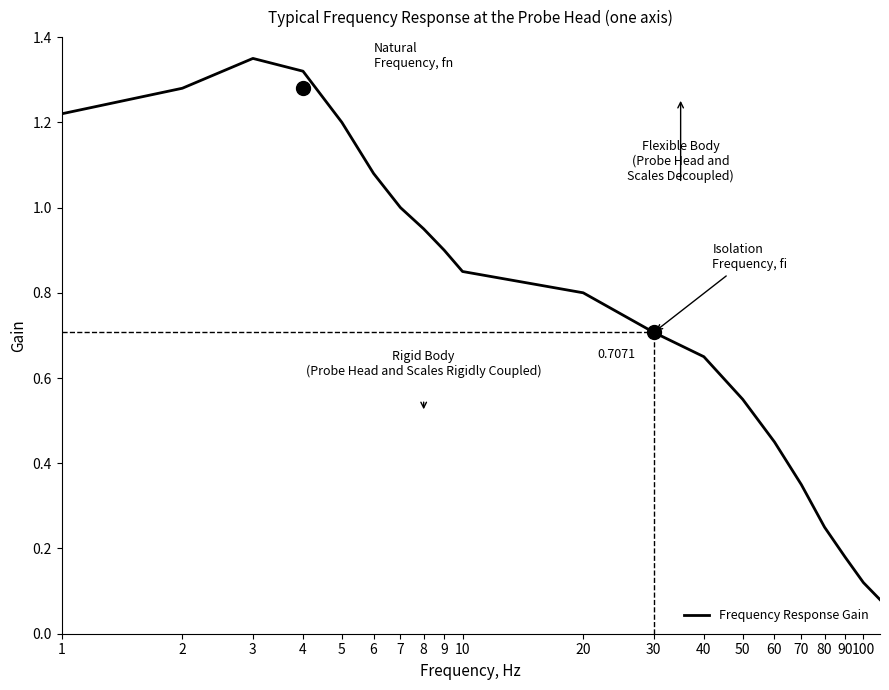

Does the chart have visible grid lines?

No